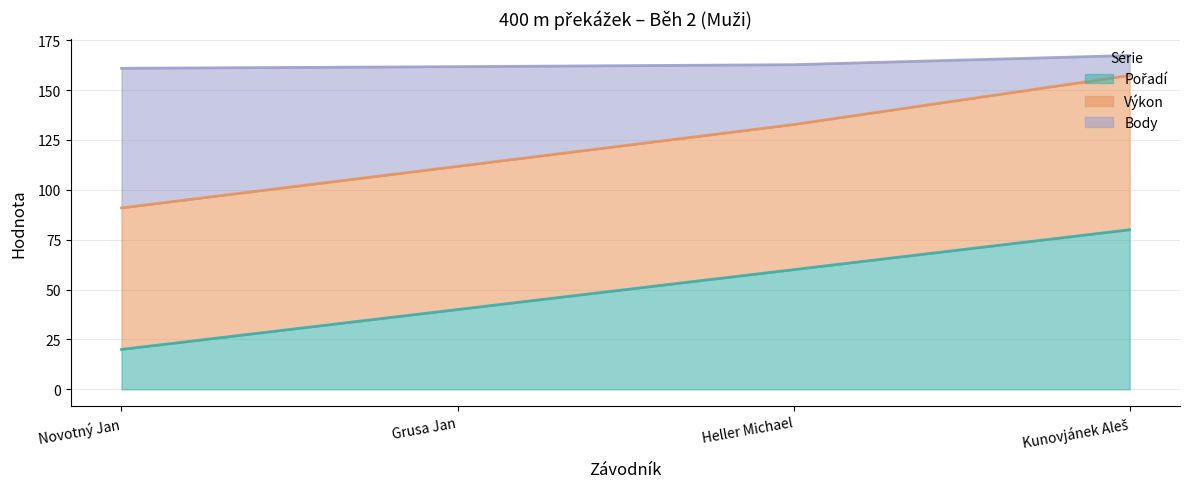

Read the Pořadí value at Novotný Jan.

20.0